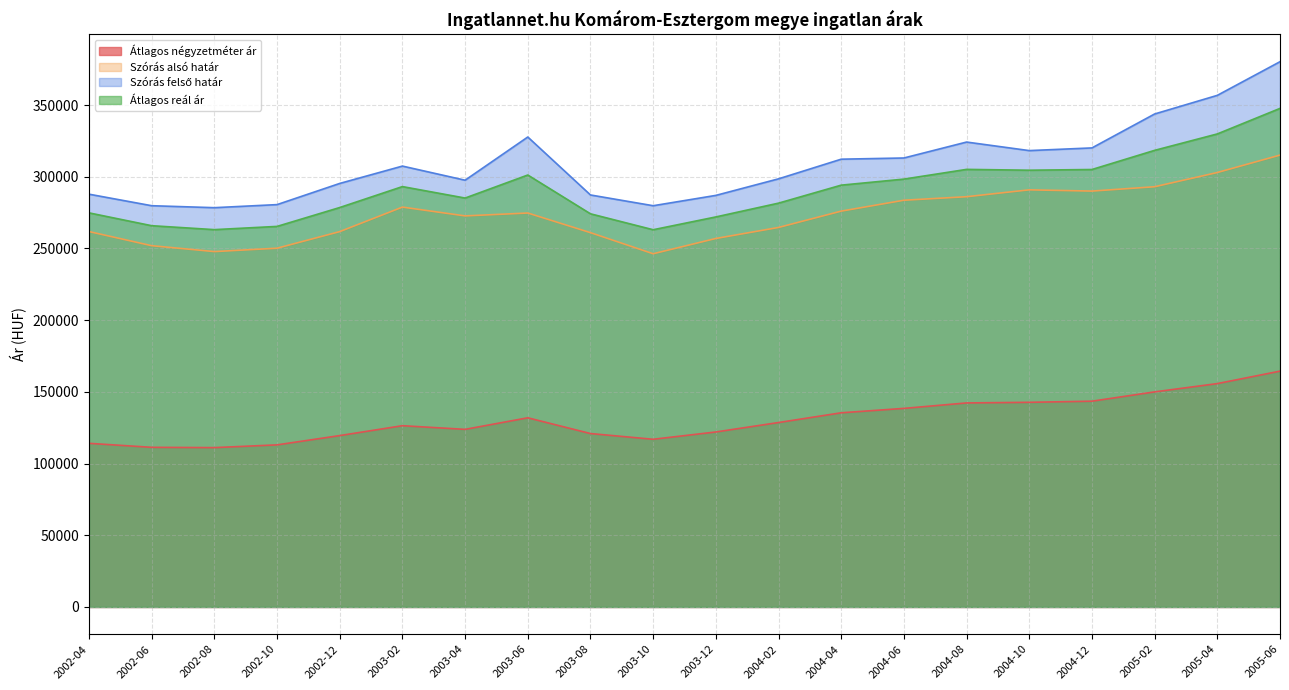

True or false: Szórás felső határ and Átlagos négyzetméter ár intersect in this chart.

False